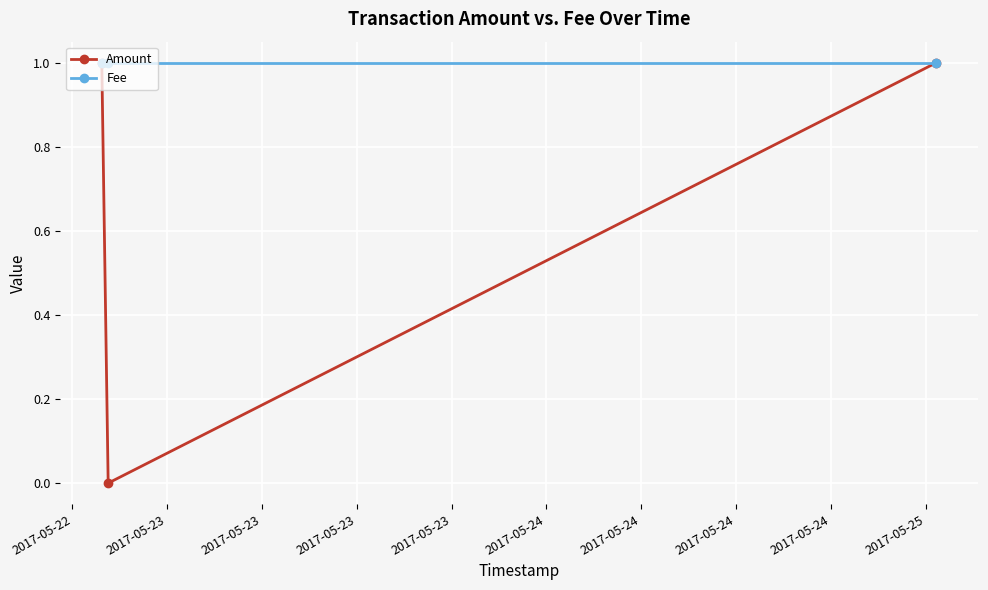

What is the minimum value for Fee?

1